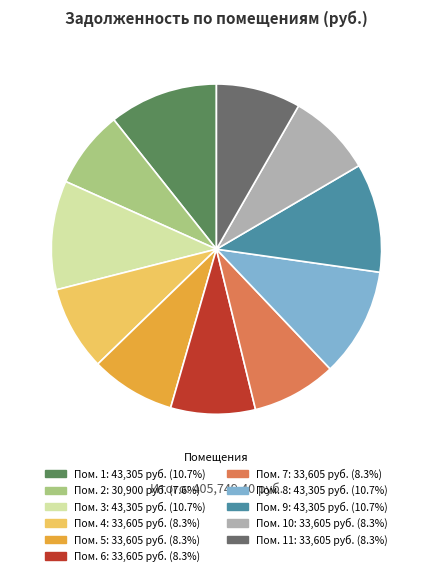

Is there any slice that represents more than half of the pie?

No